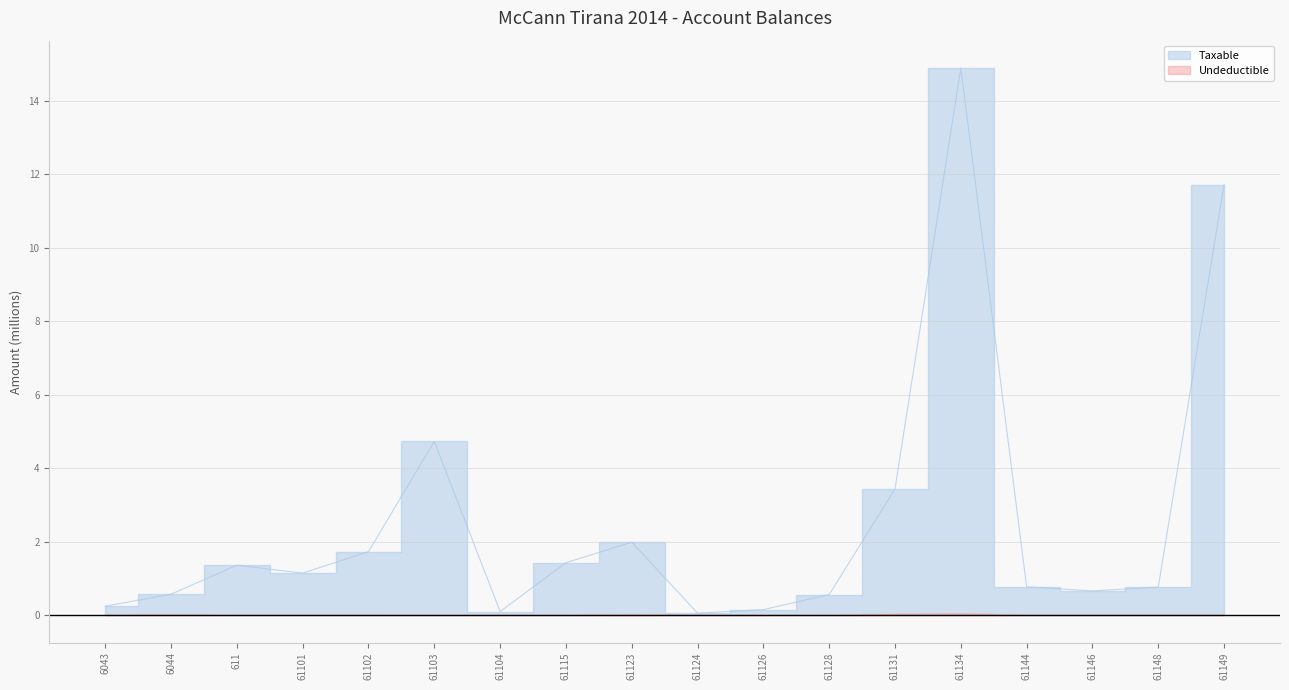

The Taxable series shows 0.6 at 61115. True or false?

False